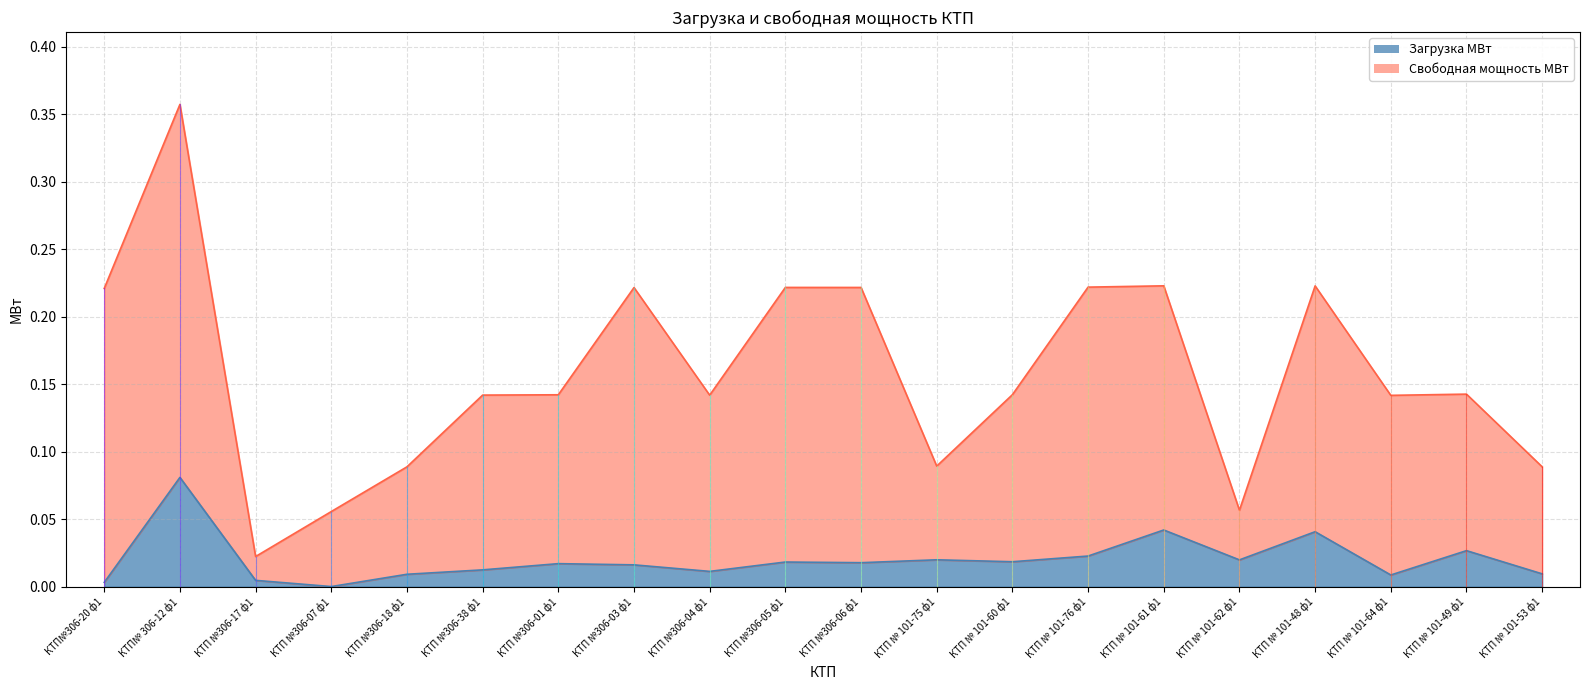

Is it true that Загрузка МВт equals 0.1 at КТП № 101-61 ф1?

False